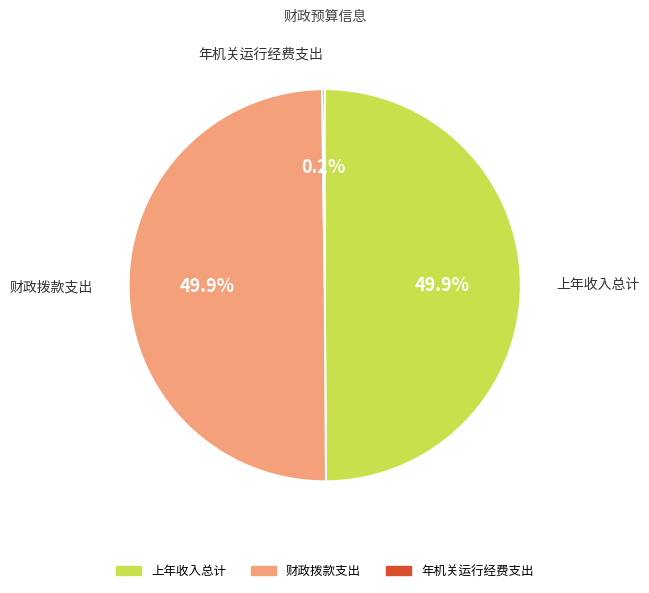

How much of the chart is everything except 财政拨款支出?

50.1%